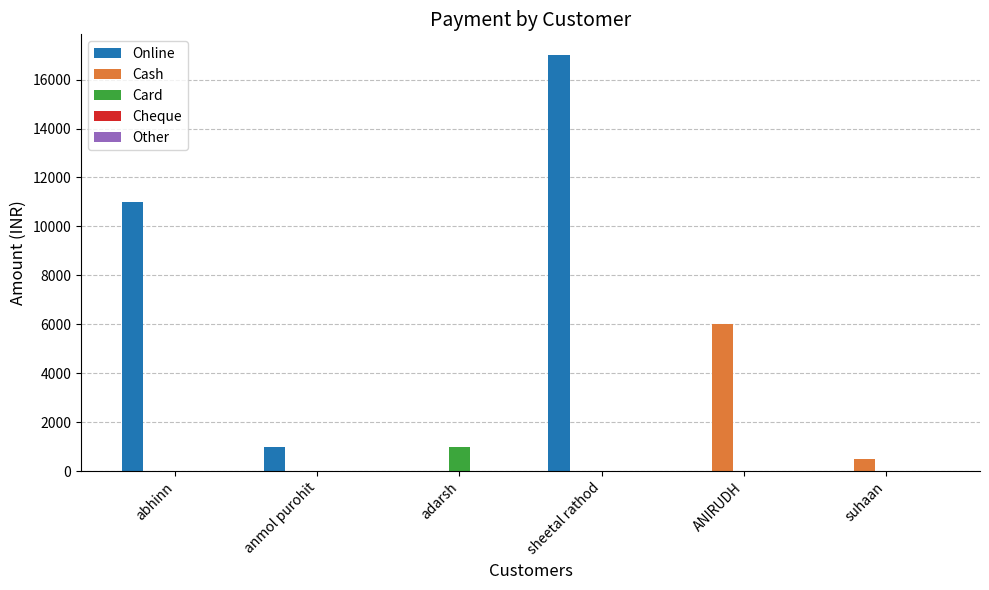

What is the greatest value displayed?

17000